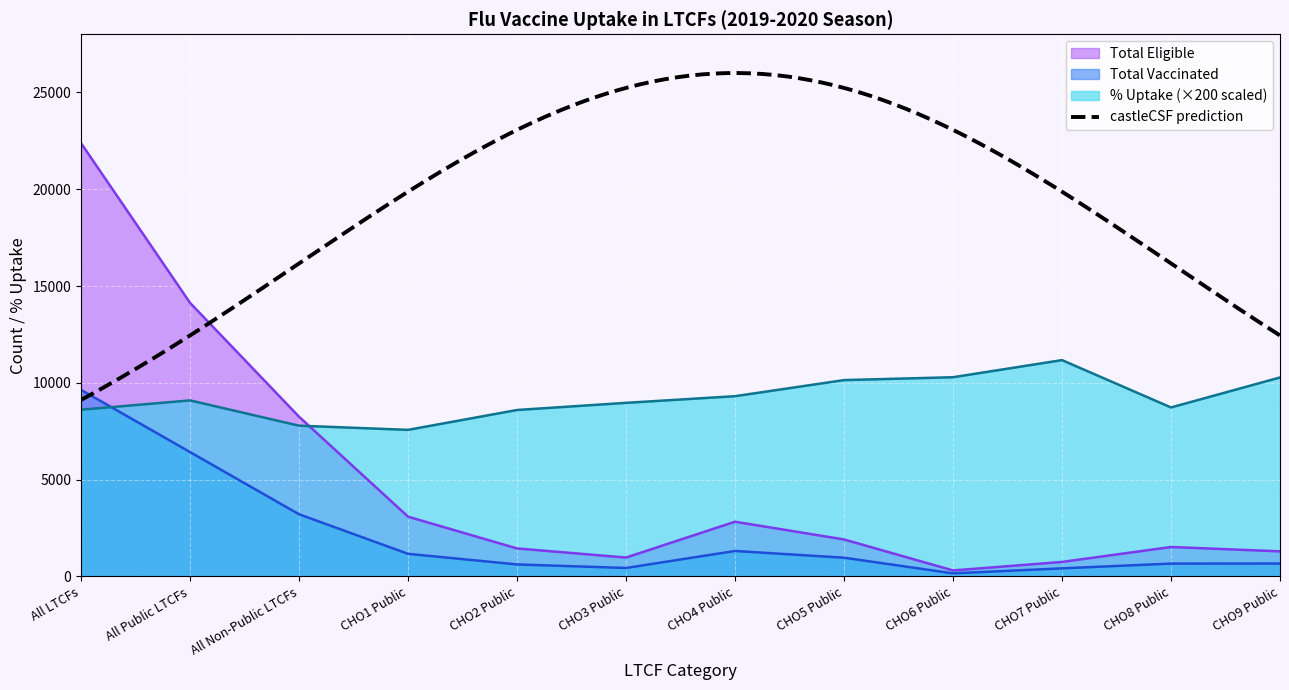

Where is the first local minimum for Total Vaccinated?

CHO3 Public